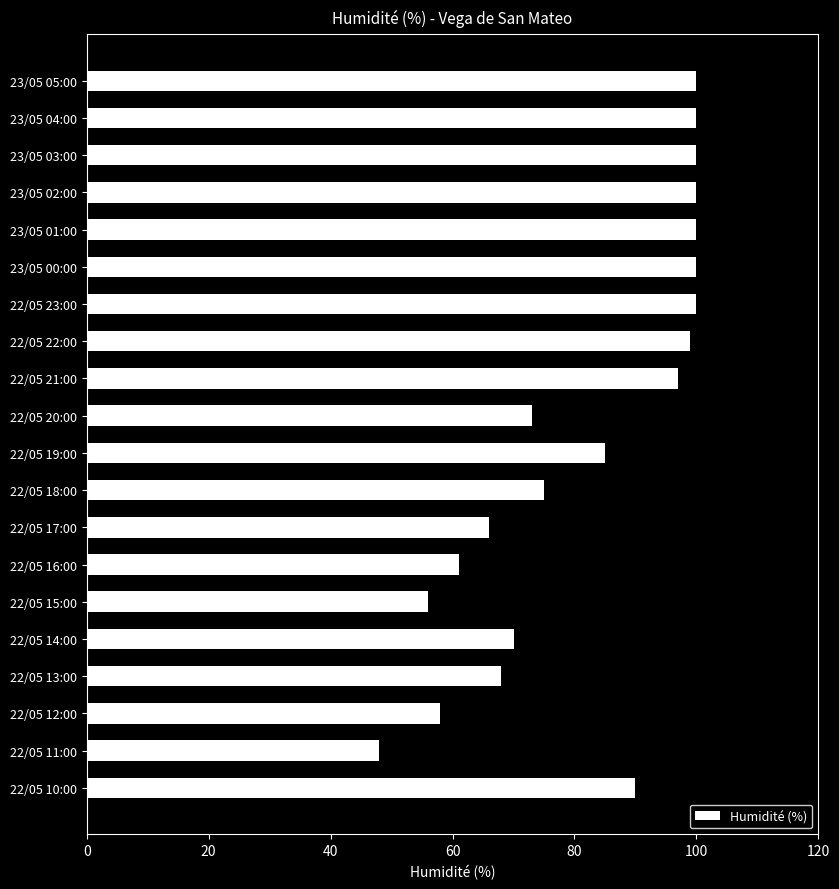

The value at 22/05 15:00 is 23. True or false?

False